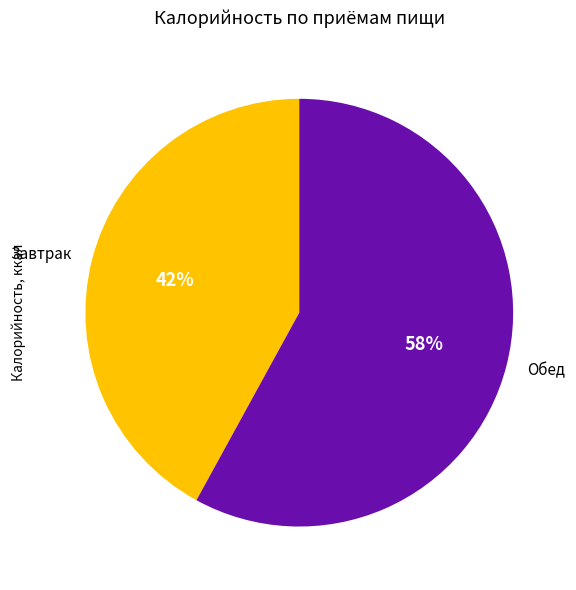

Which slice is the largest?

Обед